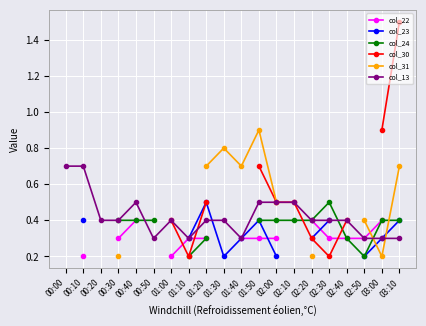

True or false: col_22 and col_24 cross at least once.

False